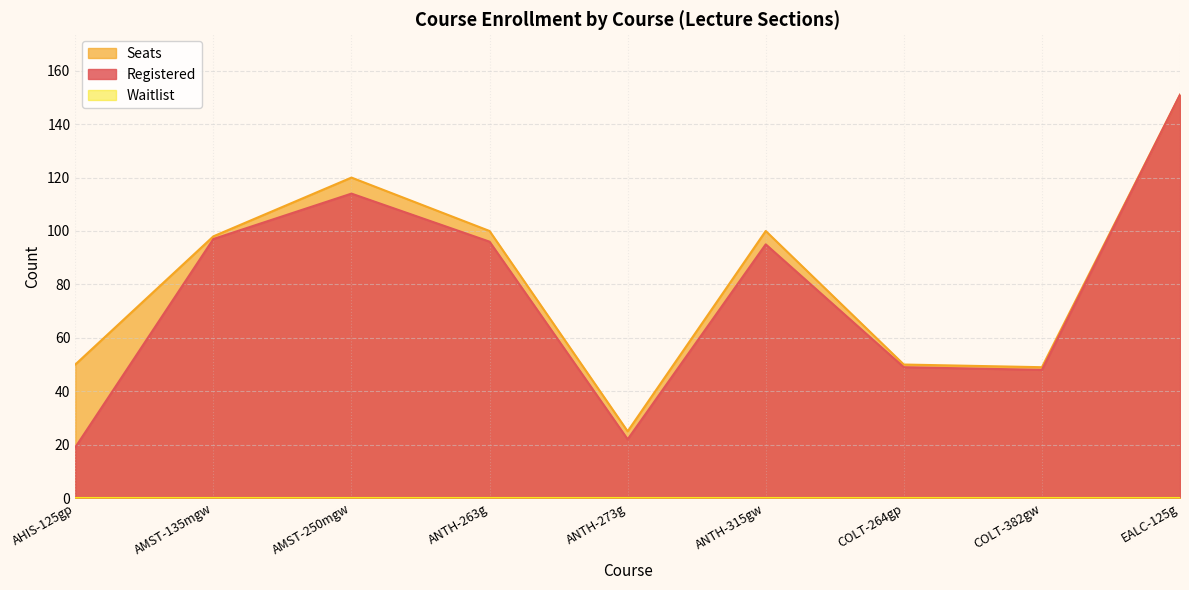

What position from the right is AMST-135mgw?

8